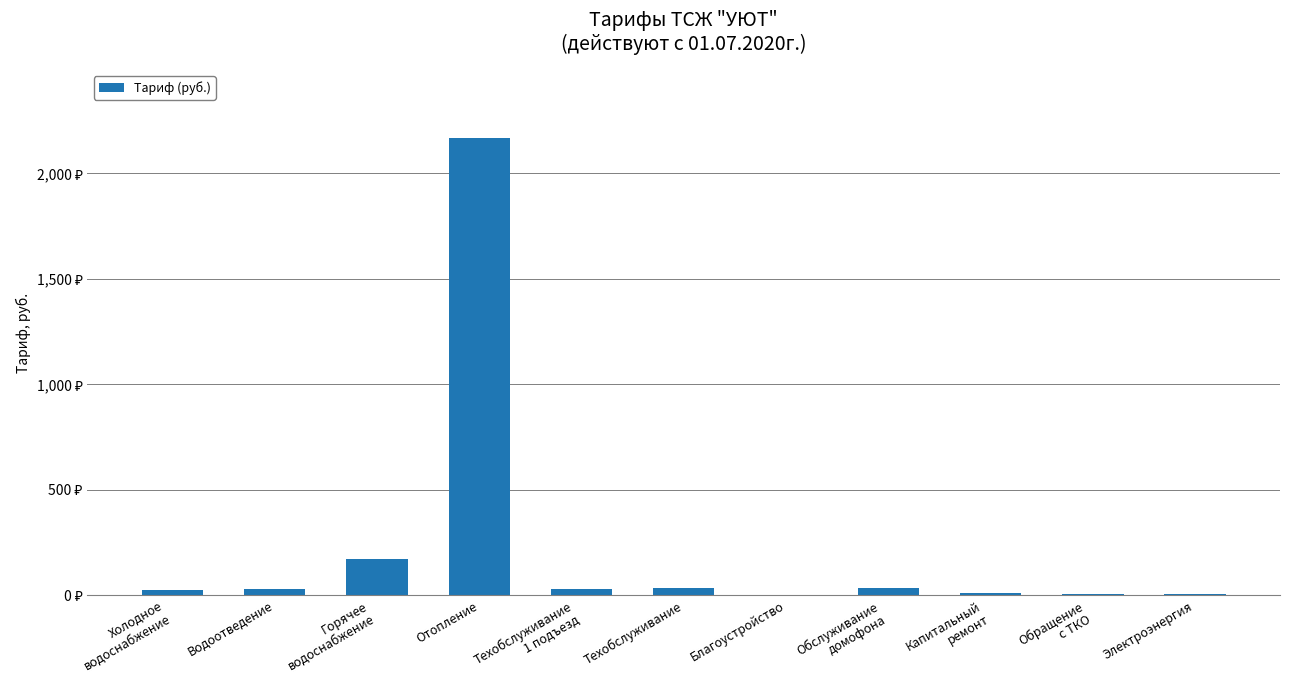

Where is the data nearest to the value 1083?

Горячее
водоснабжение